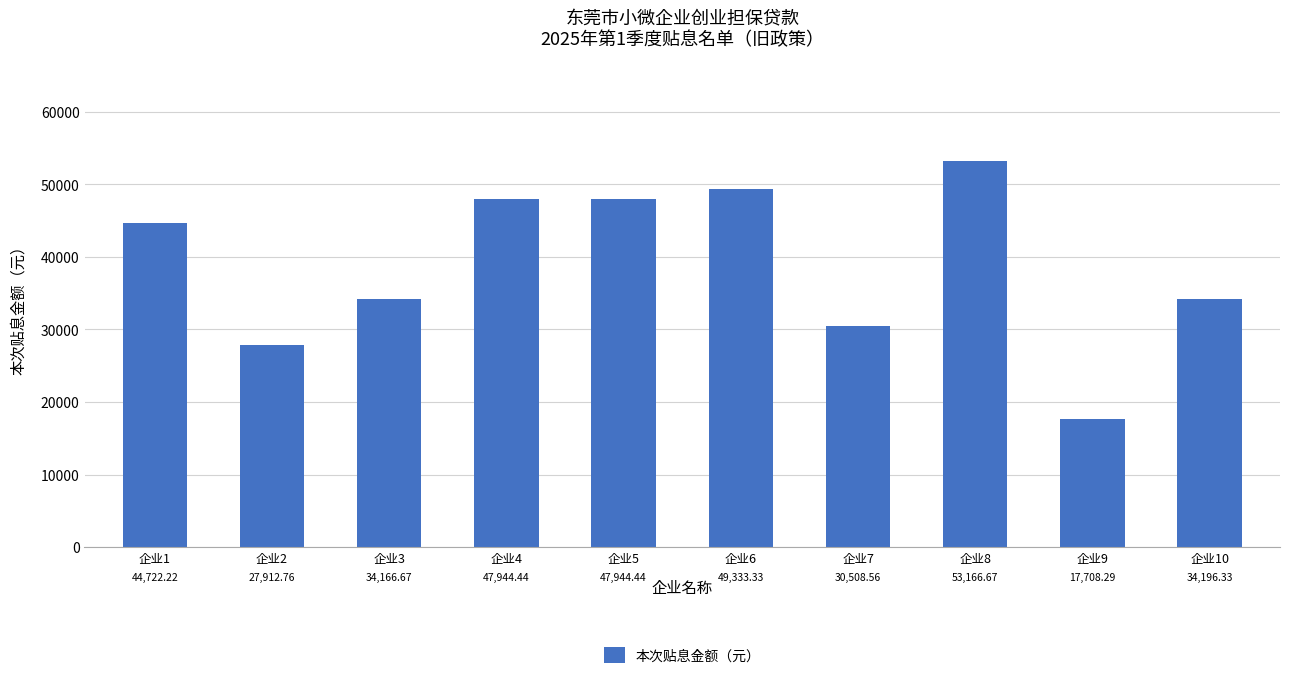

What is the average value?

38760.4